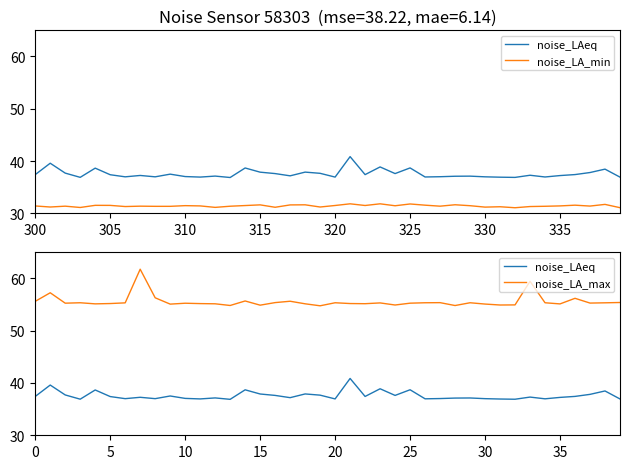

True or false: noise_LA_max and noise_LAeq intersect in this chart.

False